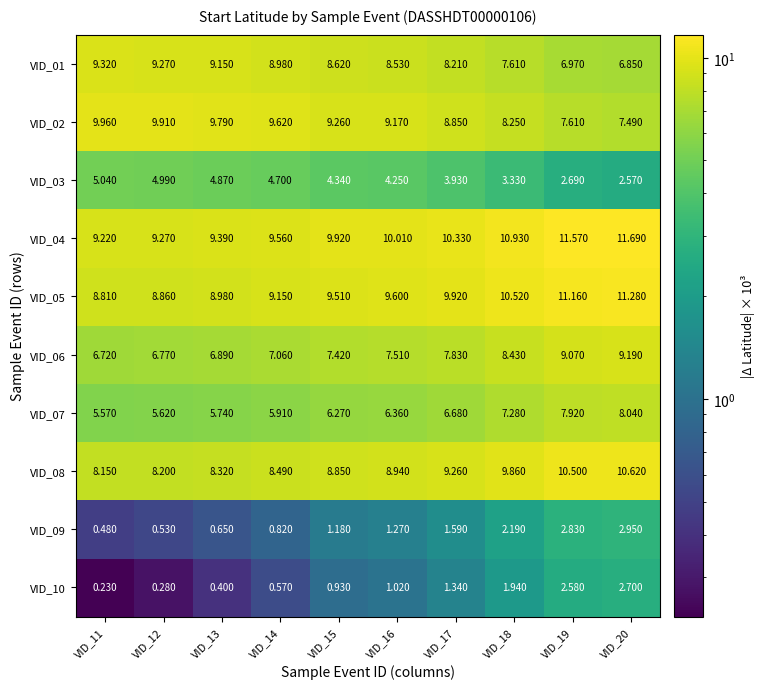

At how many categories does at least one series exceed 1?

10